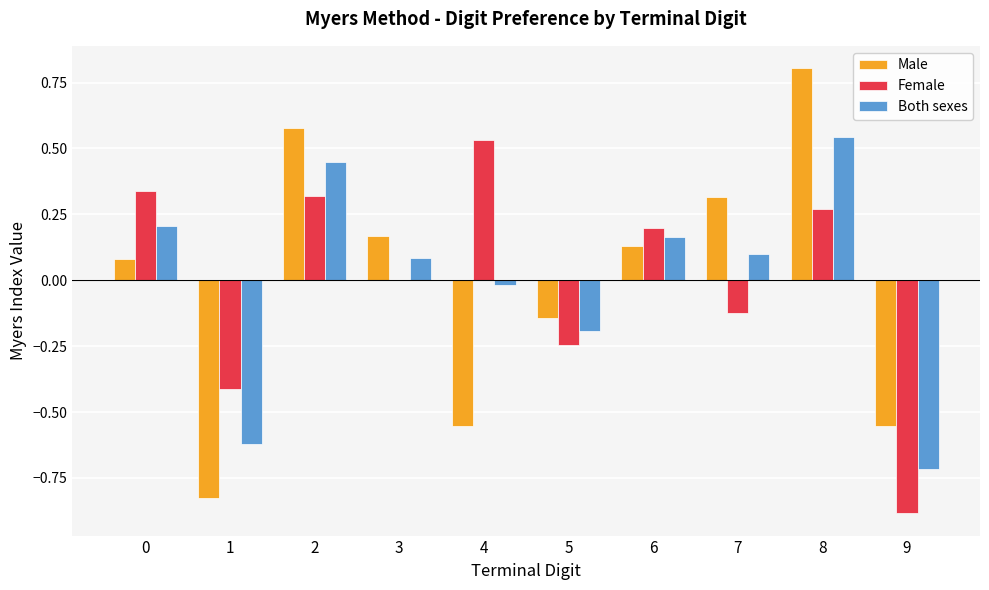

What is the total value across all series at 9?

-2.2